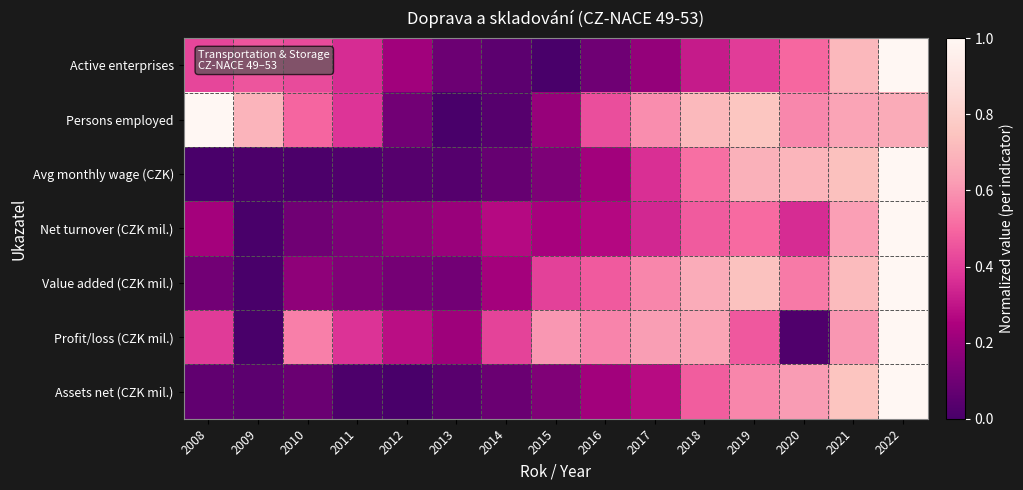

Reading left to right, list all the values displayed in this chart.

Active enterprises: 2008=0.4	2009=0.5	2010=0.4	2011=0.4	2012=0.2	2013=0.1	2014=0.1	2015=0.0	2016=0.1	2017=0.2	2018=0.3	2019=0.4	2020=0.5	2021=0.7	2022=1.0
Persons employed: 2008=1.0	2009=0.7	2010=0.5	2011=0.4	2012=0.1	2013=0.0	2014=0.0	2015=0.2	2016=0.4	2017=0.6	2018=0.7	2019=0.8	2020=0.6	2021=0.6	2022=0.7
Avg monthly wage (CZK): 2008=0.0	2009=0.0	2010=0.0	2011=0.0	2012=0.0	2013=0.0	2014=0.1	2015=0.1	2016=0.2	2017=0.4	2018=0.5	2019=0.7	2020=0.7	2021=0.7	2022=1.0
Net turnover (CZK mil.): 2008=0.2	2009=0.0	2010=0.1	2011=0.1	2012=0.2	2013=0.2	2014=0.3	2015=0.2	2016=0.3	2017=0.3	2018=0.5	2019=0.5	2020=0.4	2021=0.6	2022=1.0
Value added (CZK mil.): 2008=0.1	2009=0.0	2010=0.2	2011=0.1	2012=0.1	2013=0.1	2014=0.2	2015=0.4	2016=0.5	2017=0.6	2018=0.7	2019=0.7	2020=0.5	2021=0.7	2022=1.0
Profit/loss (CZK mil.): 2008=0.4	2009=0.0	2010=0.6	2011=0.4	2012=0.3	2013=0.2	2014=0.4	2015=0.6	2016=0.6	2017=0.6	2018=0.6	2019=0.5	2020=0.0	2021=0.6	2022=1.0
Assets net (CZK mil.): 2008=0.1	2009=0.1	2010=0.1	2011=0.0	2012=0.0	2013=0.0	2014=0.1	2015=0.1	2016=0.2	2017=0.3	2018=0.5	2019=0.6	2020=0.6	2021=0.8	2022=1.0